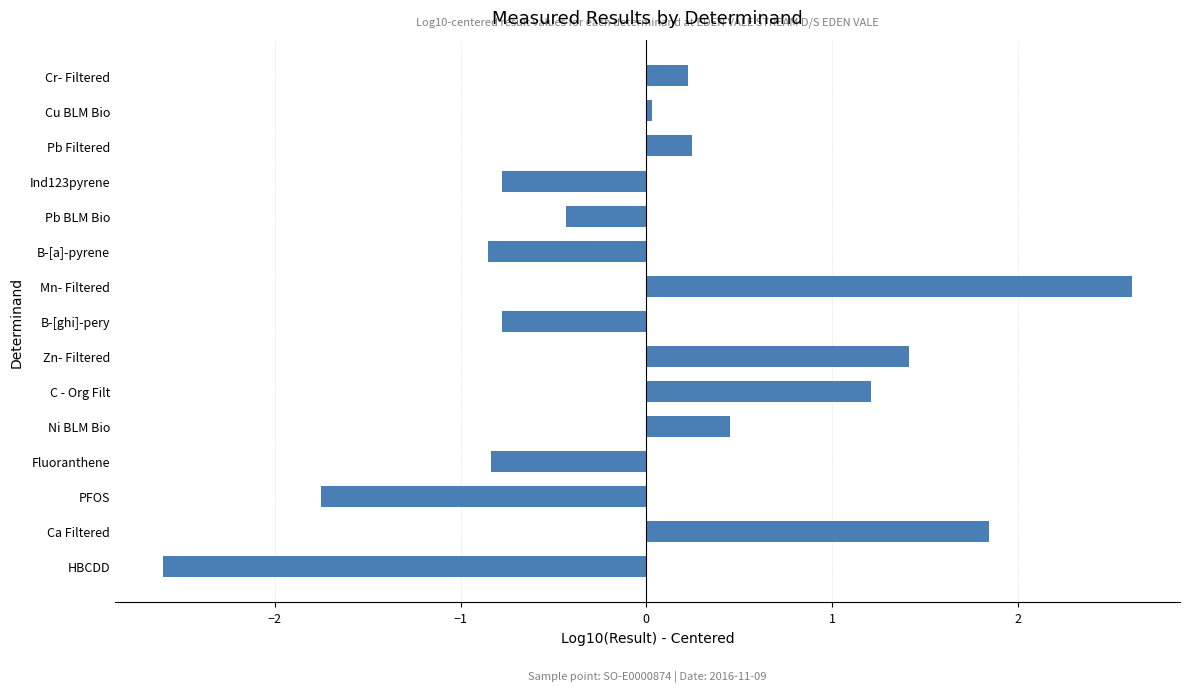

How many values are above zero?

8